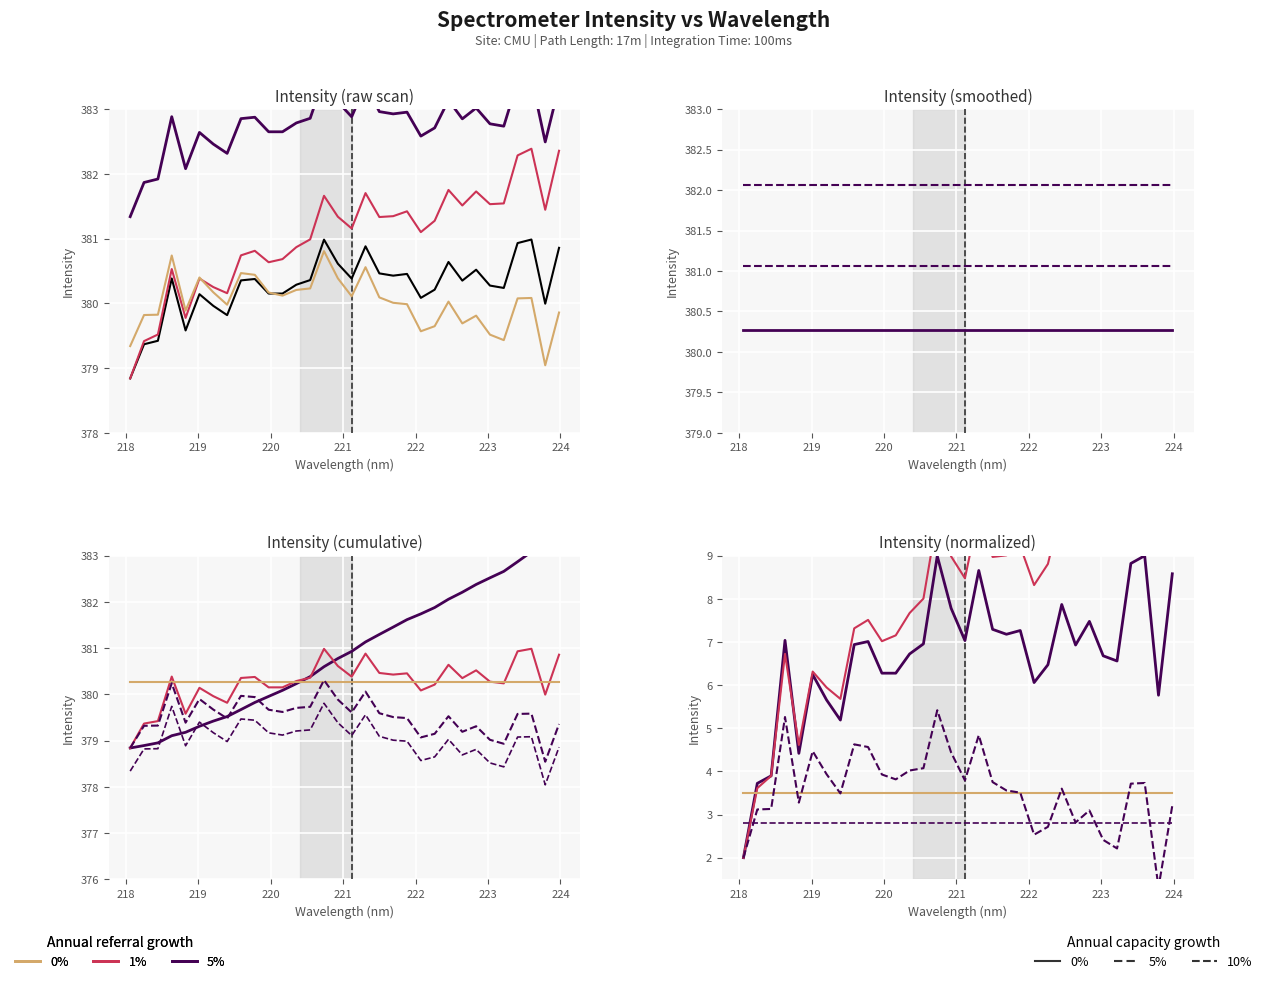

Reading left to right, transcribe all the data shown in this chart.

218.0596=378.8	218.2508=379.4	218.442=379.4	218.6332=380.4	218.8244=379.6	219.0156=380.1	219.2067=380.0	219.3979=379.8	219.589=380.4	219.7801=380.4	219.9712=380.2	220.1623=380.2	220.3533=380.3	220.5444=380.4	220.7354=381.0	220.9264=380.6	221.1174=380.4	221.3083=380.9	221.4993=380.5	221.6902=380.4	221.8812=380.5	222.0721=380.1	222.263=380.2	222.4538=380.6	222.6447=380.4	222.8355=380.5	223.0264=380.3	223.2172=380.2	223.408=380.9	223.5987=381.0	223.7895=380.0	223.9802=380.9